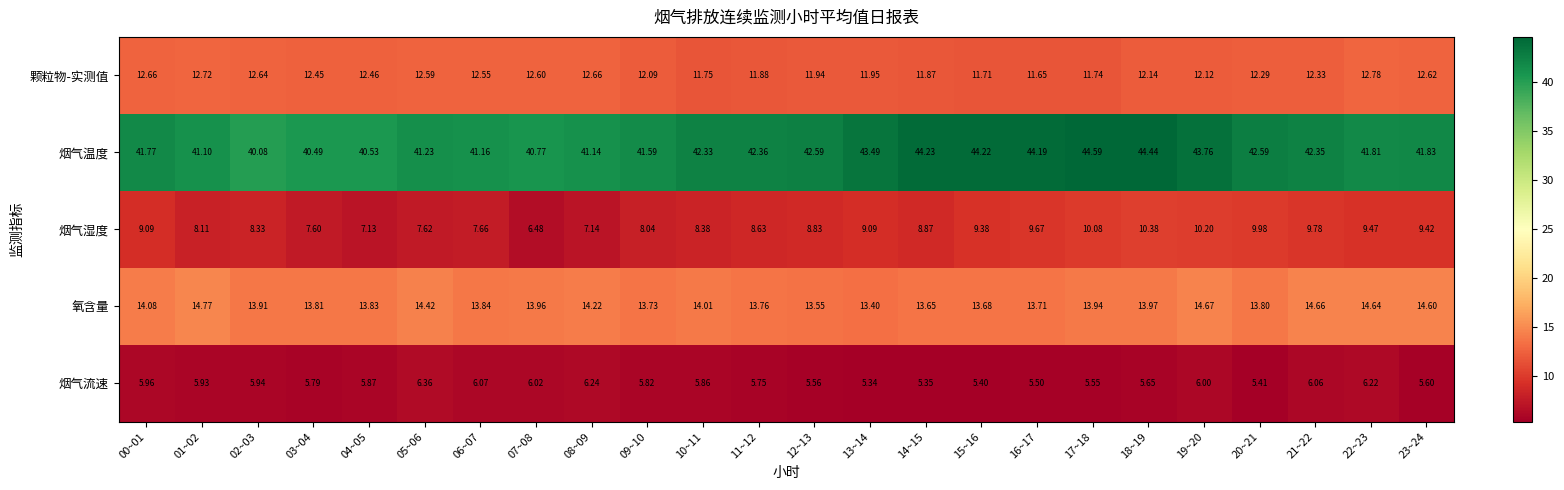

Is the value of 烟气流速 at 00~01 greater than the value of 烟气温度 at 08~09?

No